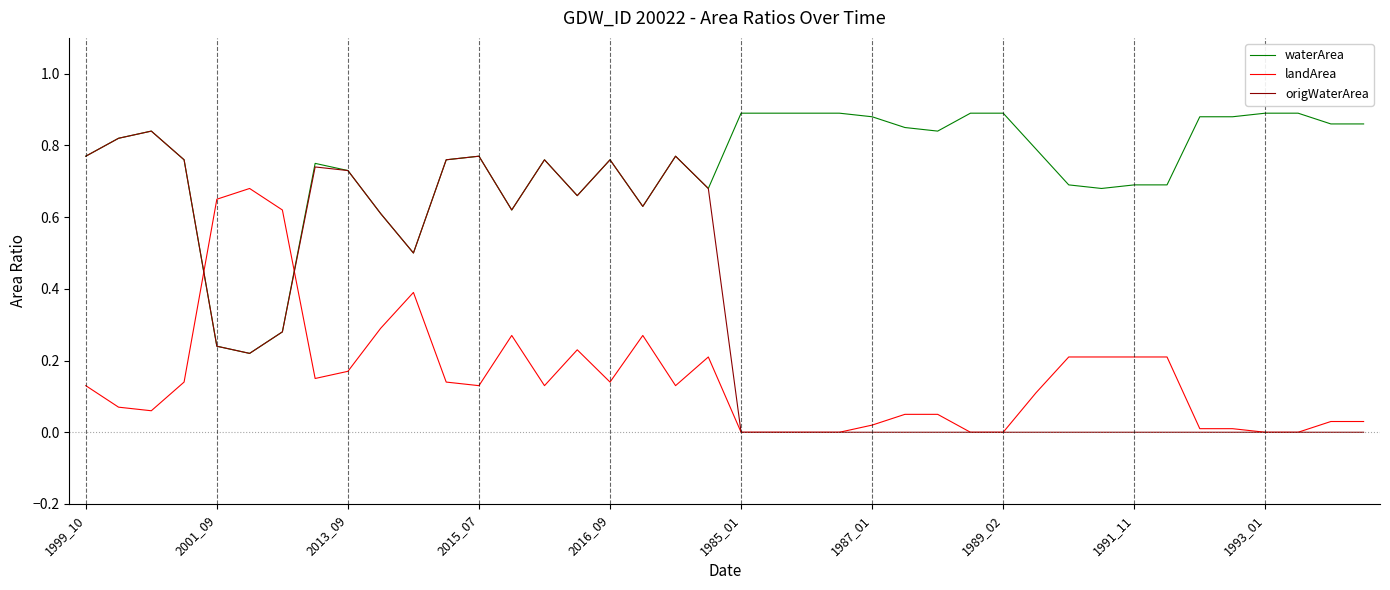

Rank the series by their average value, from highest to lowest.

waterArea, origWaterArea, landArea